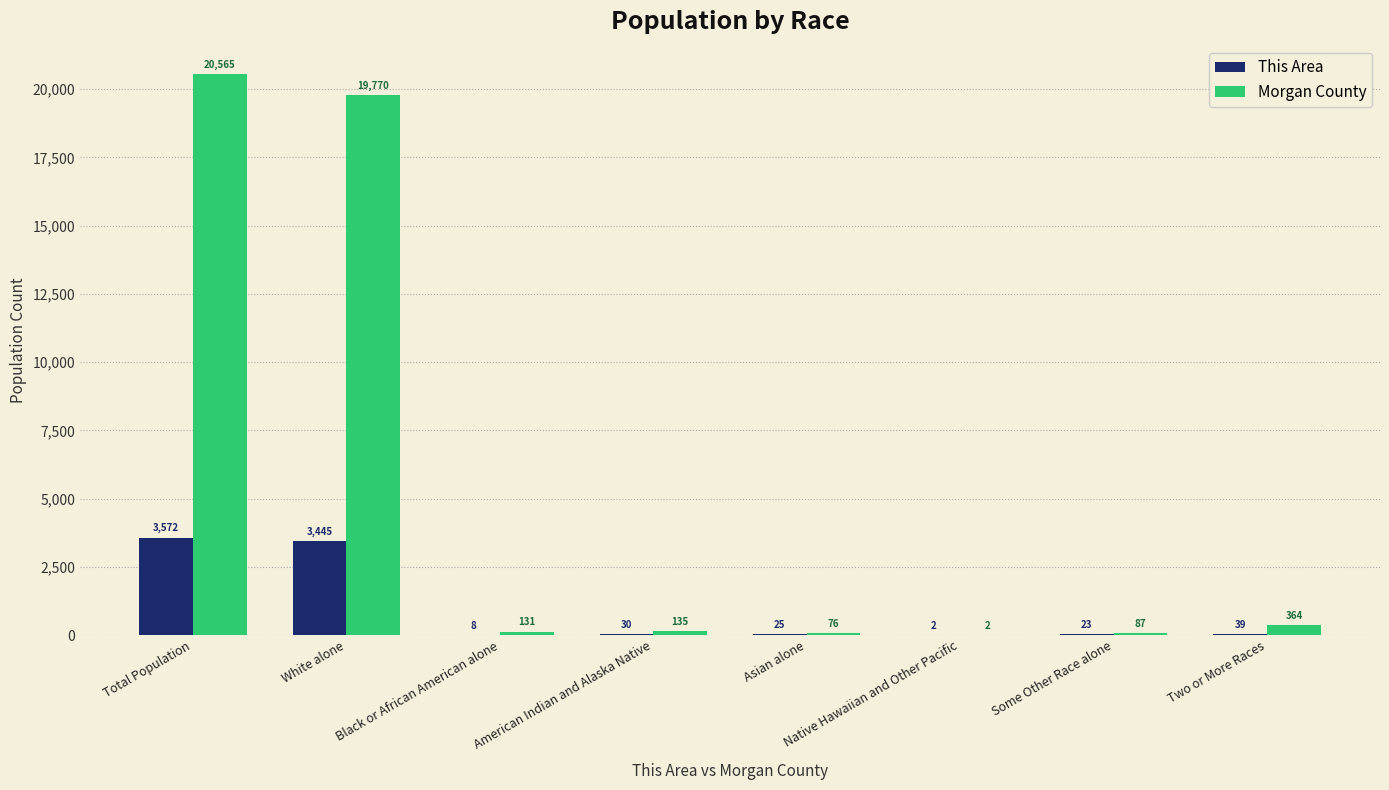

Which series has the largest total across all categories?

Morgan County